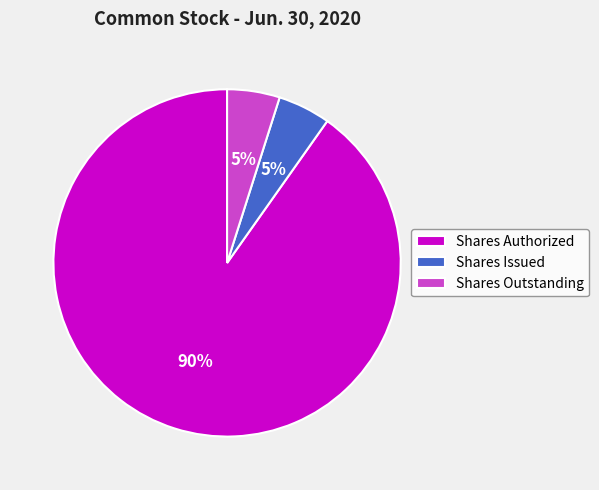

Approximately how many times larger is the value at Shares Issued compared to Shares Outstanding?

1.0